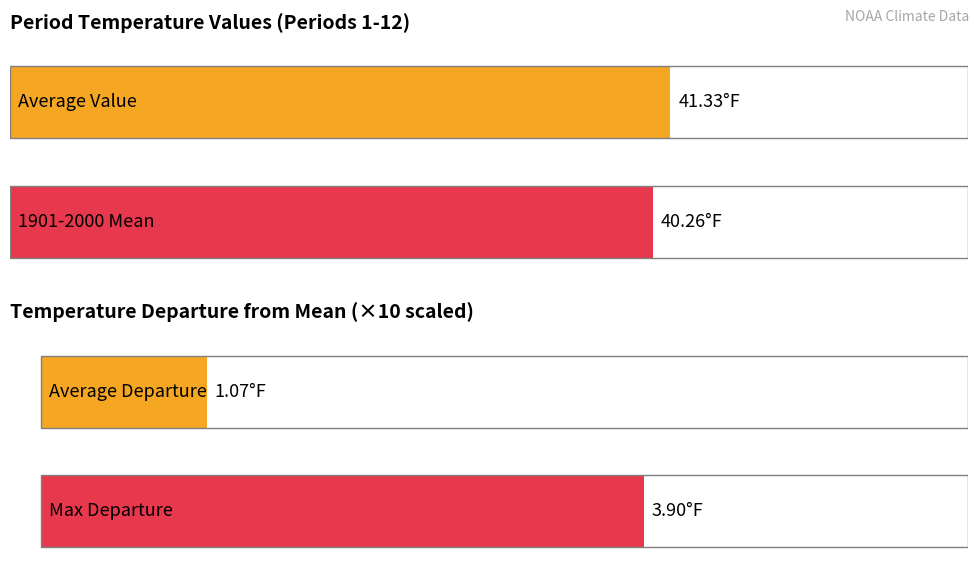

Is the value of Value at 2 greater than the value of 1901-2000 Mean at 2?

Yes